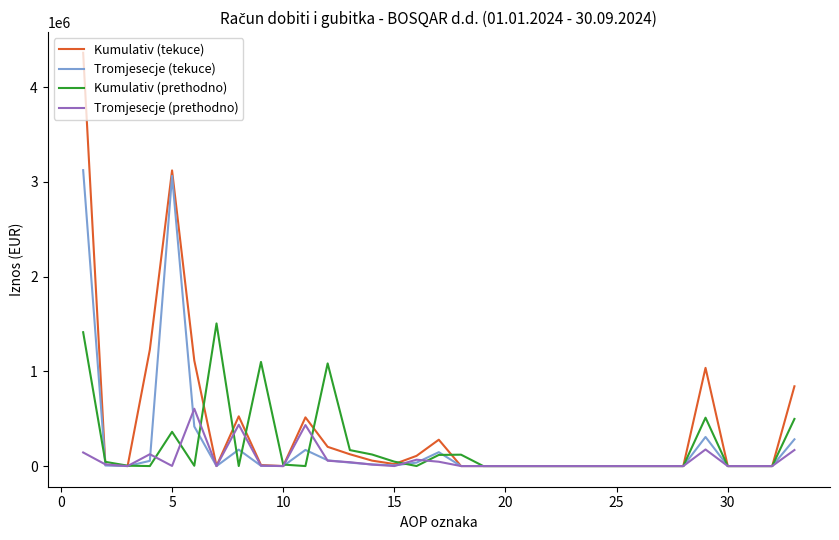

What is the maximum value shown in the chart?

4363445